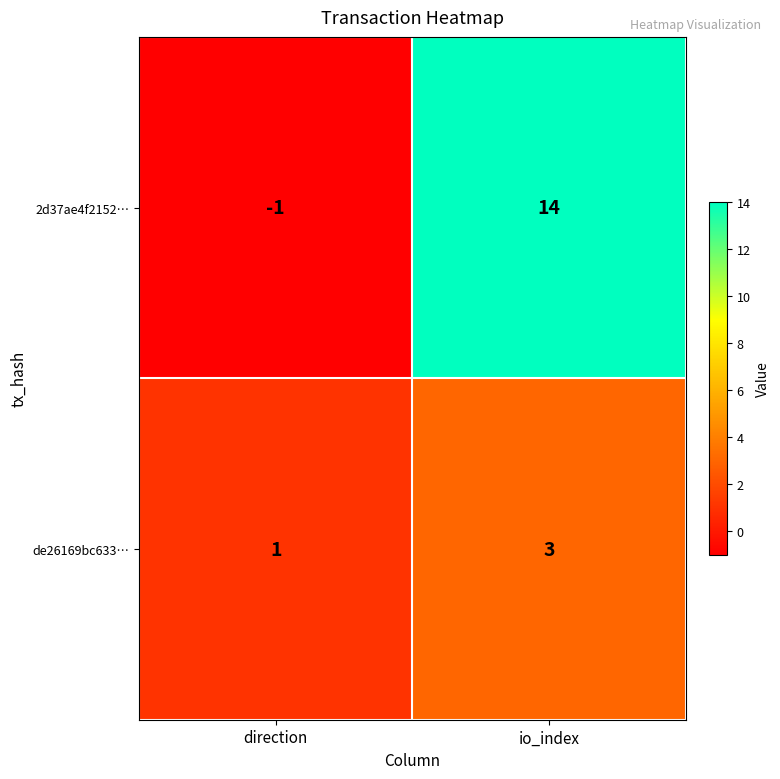

How many values in 2d37ae4f2152… are below zero?

1